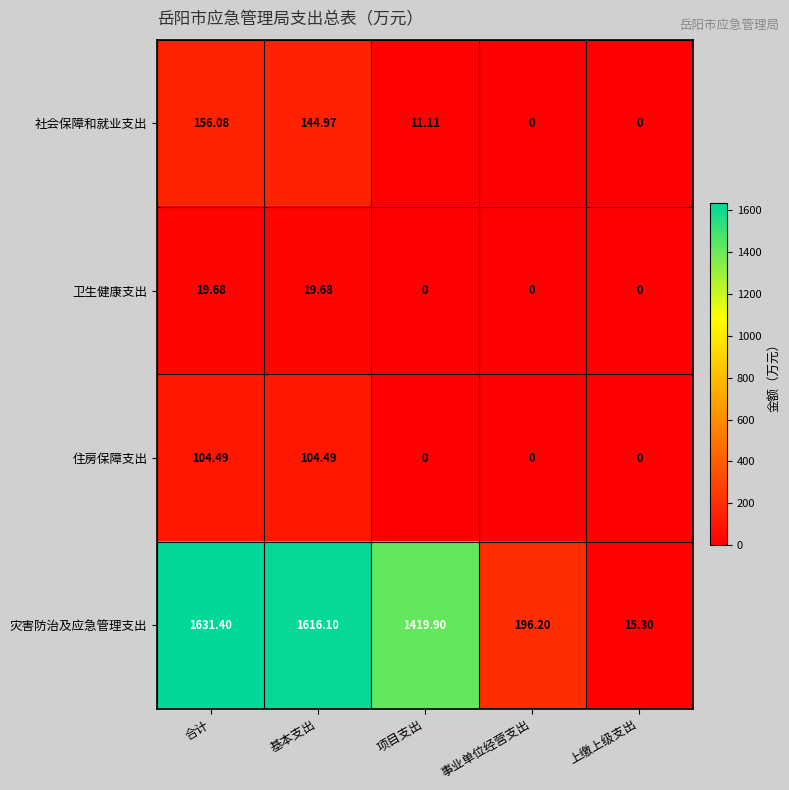

Rank the series at 基本支出 from lowest to highest value.

卫生健康支出, 住房保障支出, 社会保障和就业支出, 灾害防治及应急管理支出